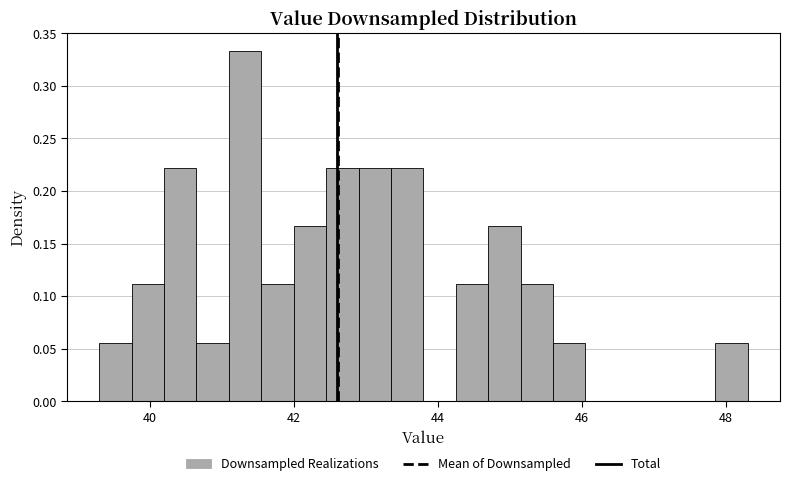

Read against the x-axis, roughly where is the centre of the tallest bar?

41.4